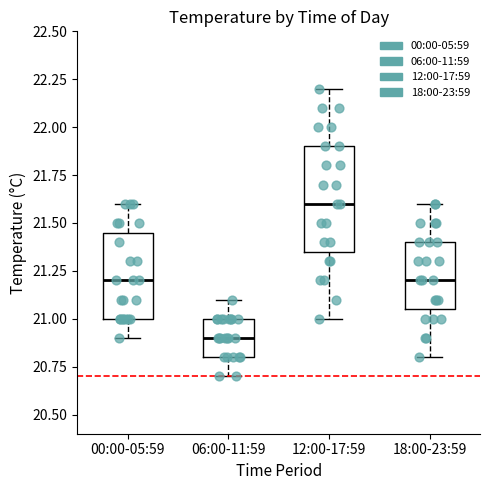

Where is the lower edge of the box for 06:00-11:59 on the y-axis? The values are not printed on the chart, so give them approximately, as read against the axis.

20.80